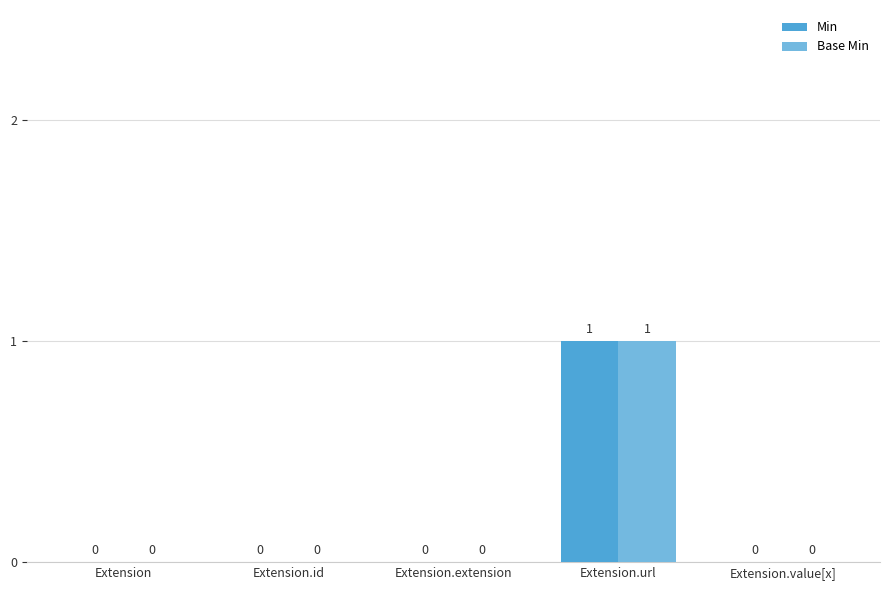

Reading left to right, extract all data points from this chart.

Min: 0	0	0	1	0
Base Min: 0	0	0	1	0